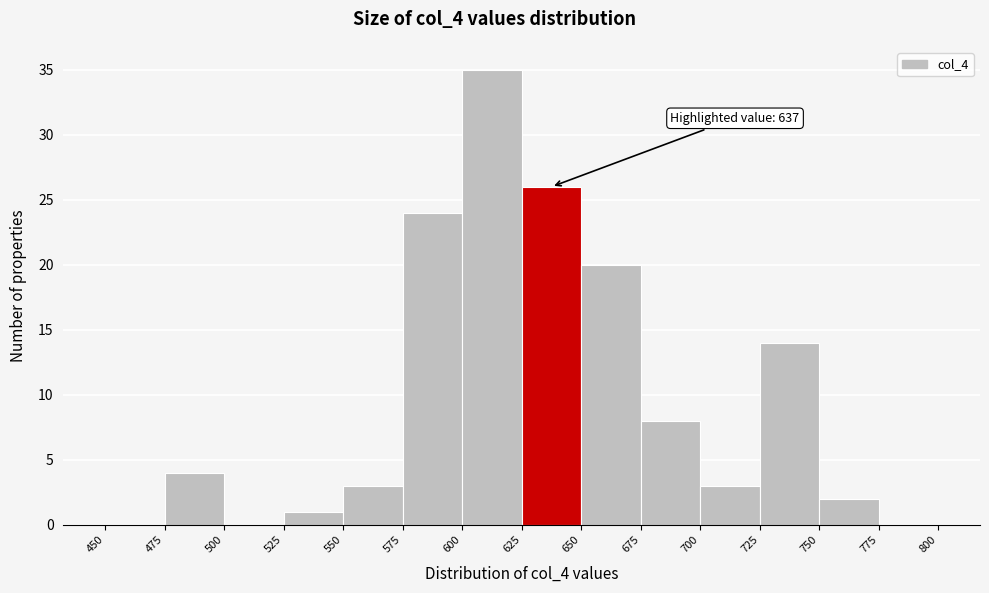

Over which range of the x-axis is the bar tallest?

600 to 625